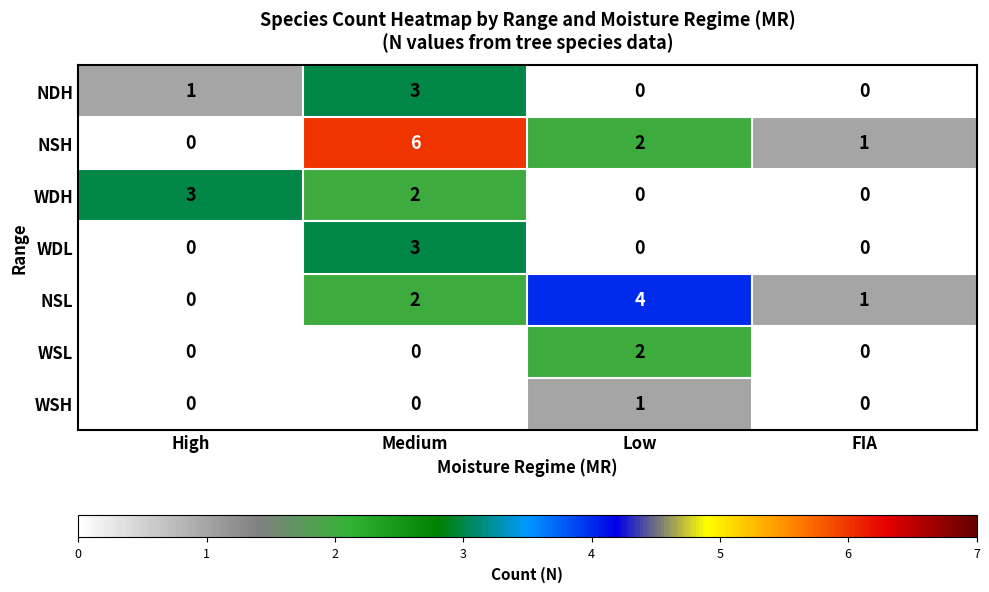

Where is NSH nearest to the value 3?

Low